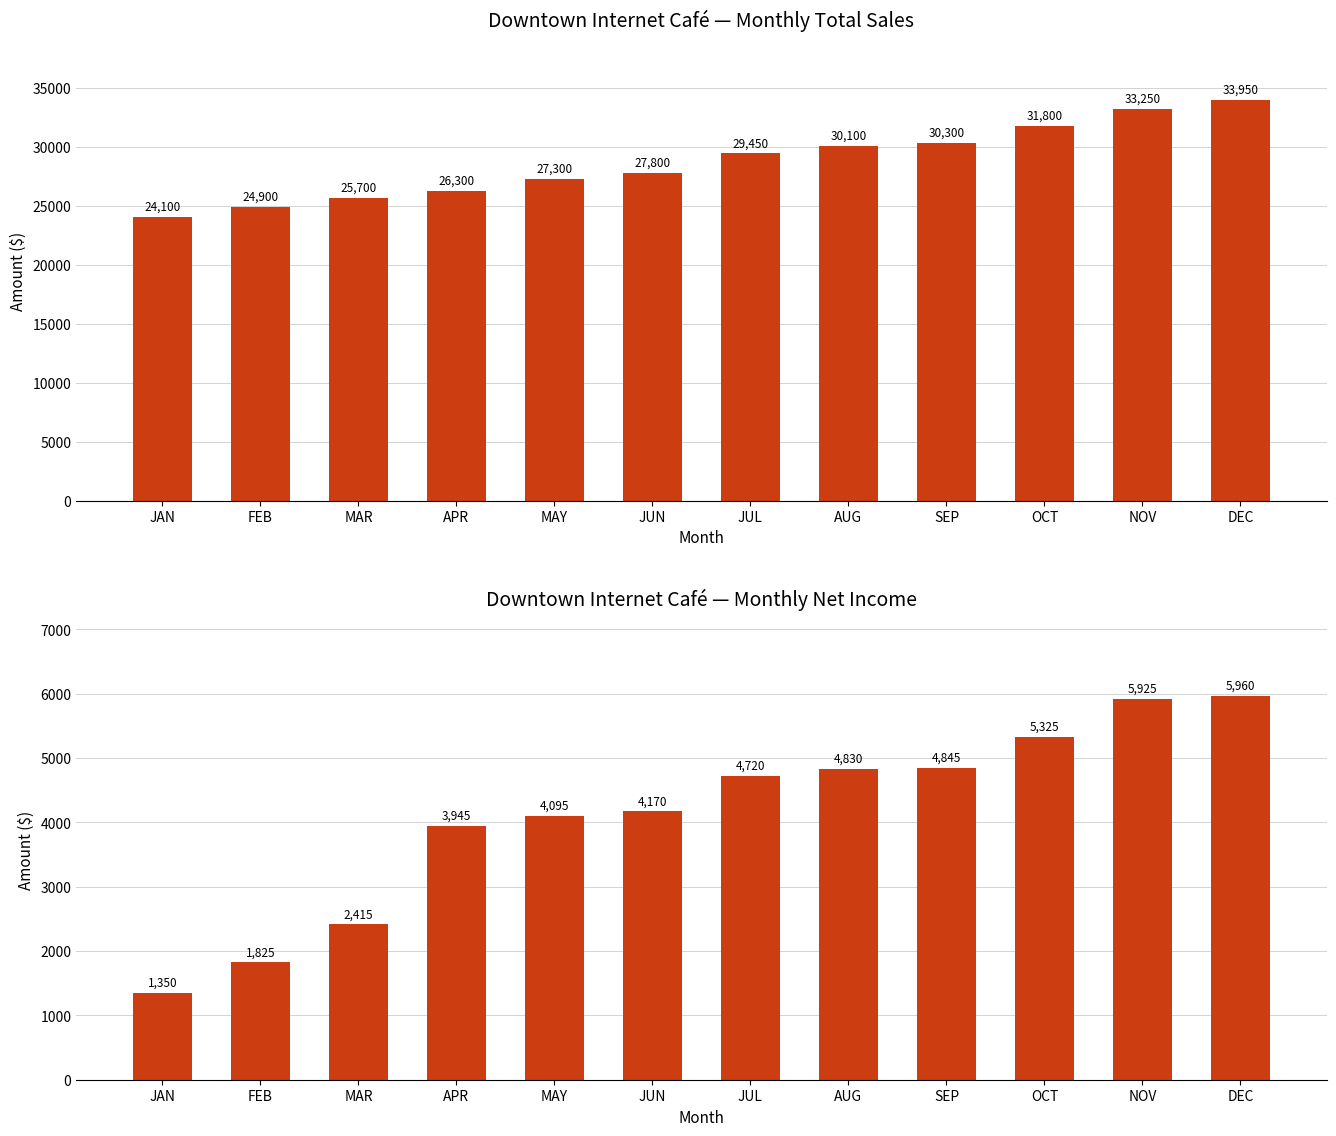

Reading left to right, extract all data points from this chart.

Total Sales: JAN=24100	FEB=24900	MAR=25700	APR=26300	MAY=27300	JUN=27800	JUL=29450	AUG=30100	SEP=30300	OCT=31800	NOV=33250	DEC=33950
Net Income: JAN=1350	FEB=1825	MAR=2415	APR=3945	MAY=4095	JUN=4170	JUL=4720	AUG=4830	SEP=4845	OCT=5325	NOV=5925	DEC=5960